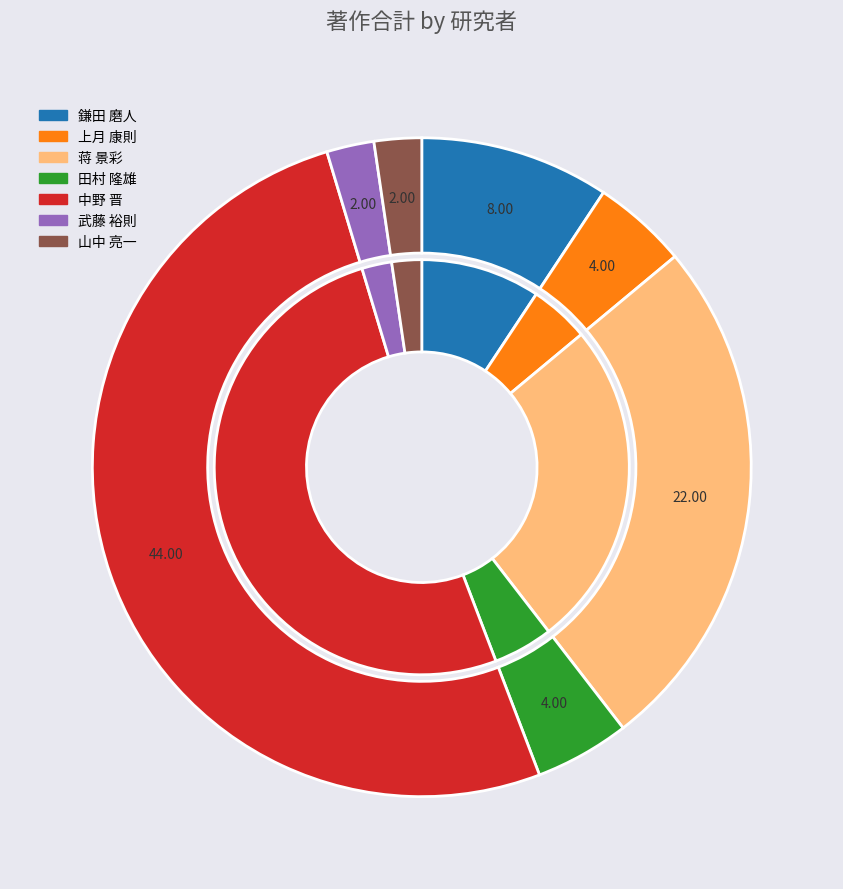

The 武藤 裕則 slice represents 15% of the pie. True or false?

False